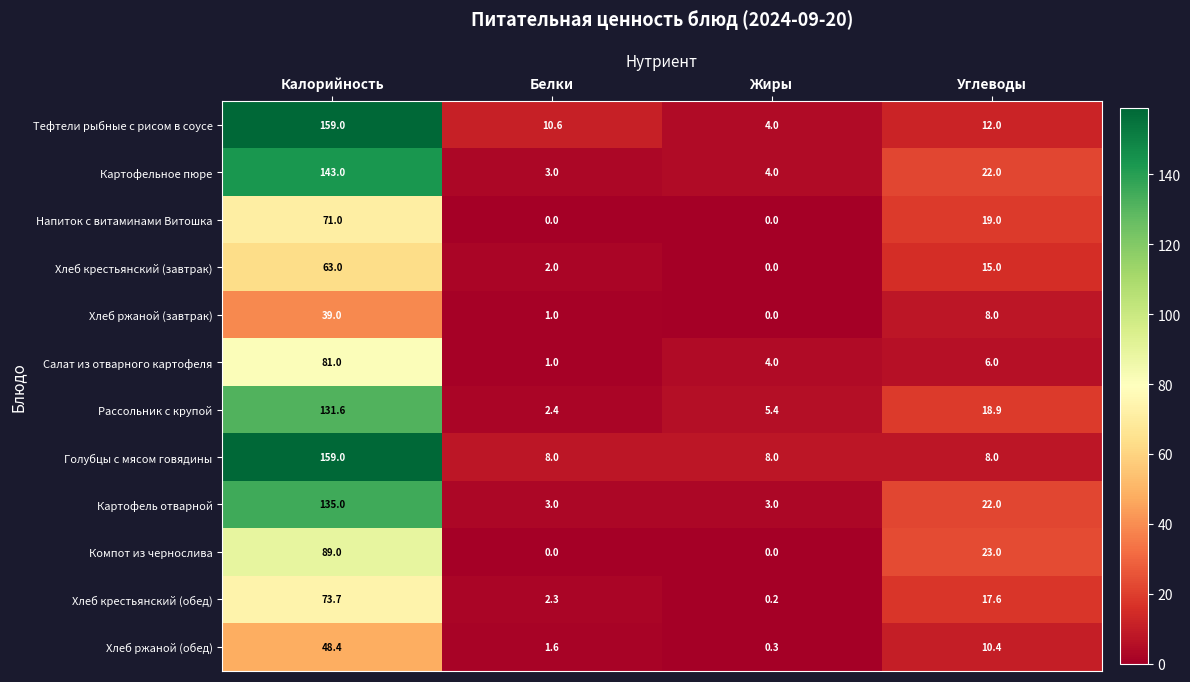

Which category has the highest value in the Салат из отварного картофеля series?

Калорийность